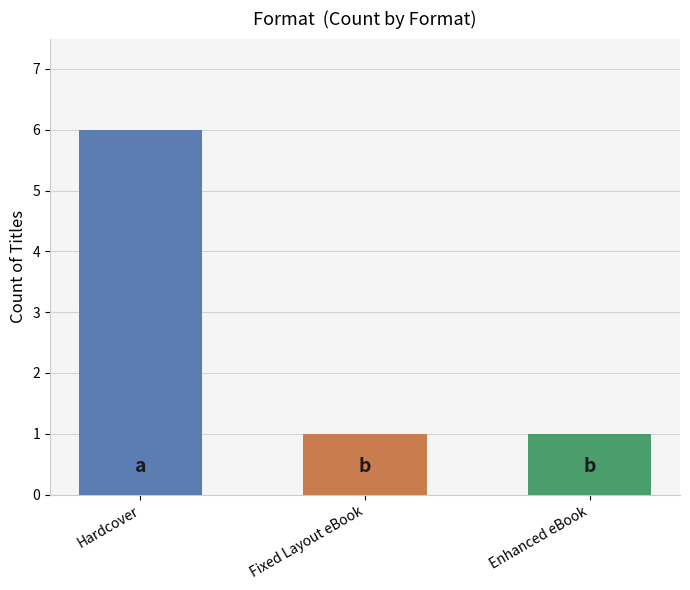

What is the change in value from Hardcover to Fixed Layout eBook?

-5